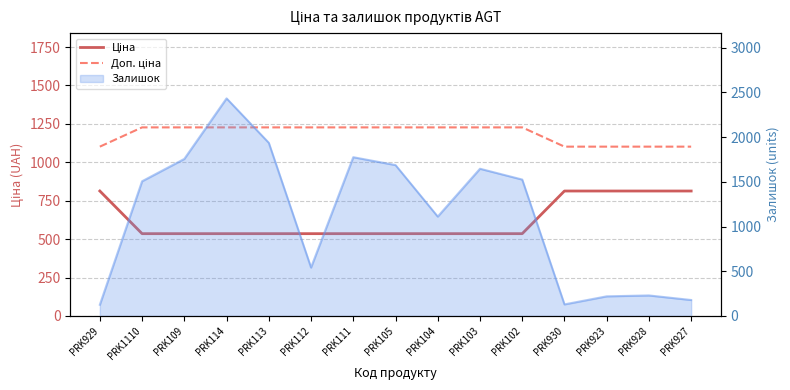

True or false: Доп. ціна and Ціна intersect in this chart.

False